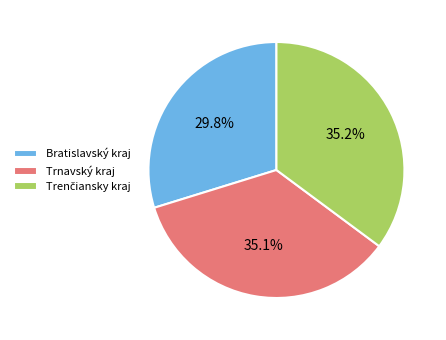

Combined, do Trnavský kraj and Bratislavský kraj account for over 50%?

Yes